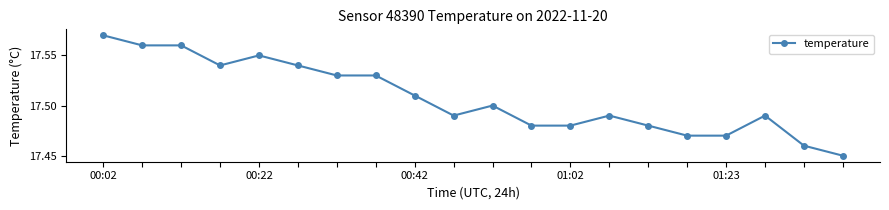

True or false: the data has more than 1 interior local peaks.

True